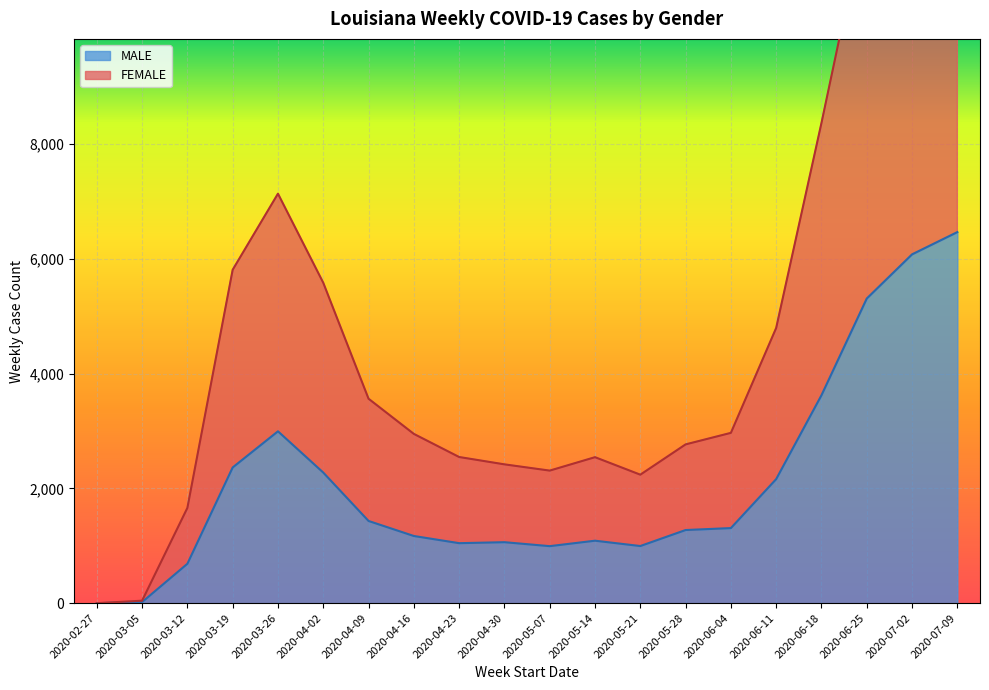

What is the value of the FEMALE point at the 19th from the left?

13557